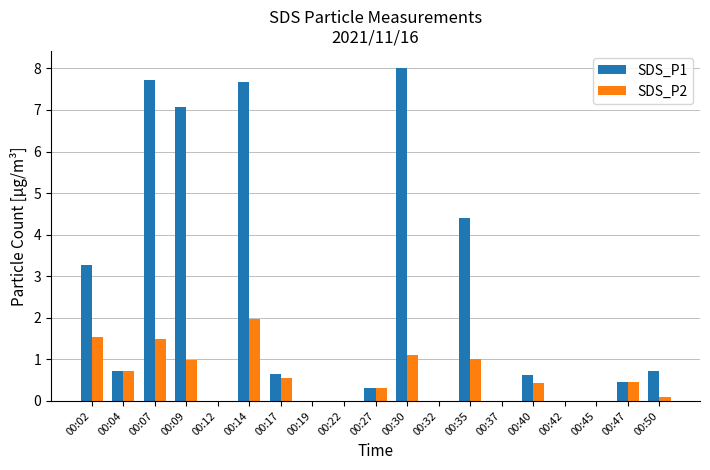

Are the bars grouped side by side (vs. stacked)?

Yes